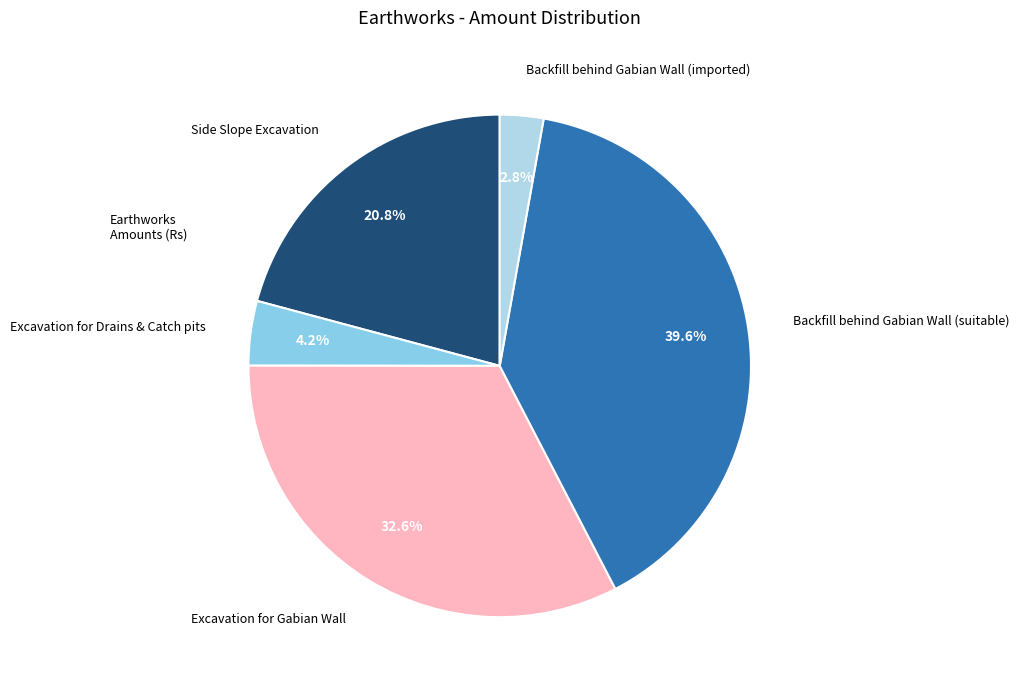

True or false: Excavation for Gabian Wall accounts for 33% of the total.

True